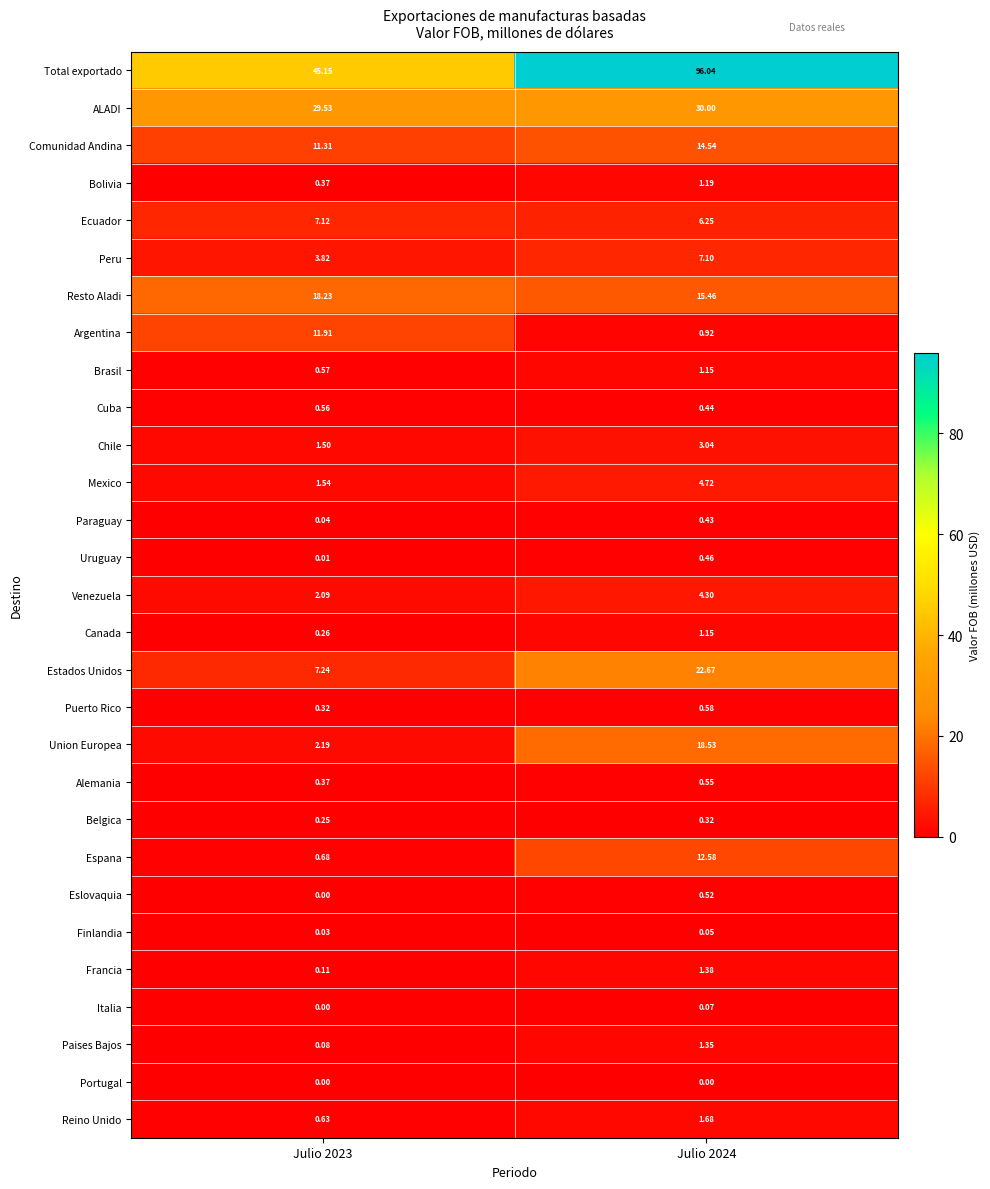

At which category is the sum across all series the highest?

Julio 2024